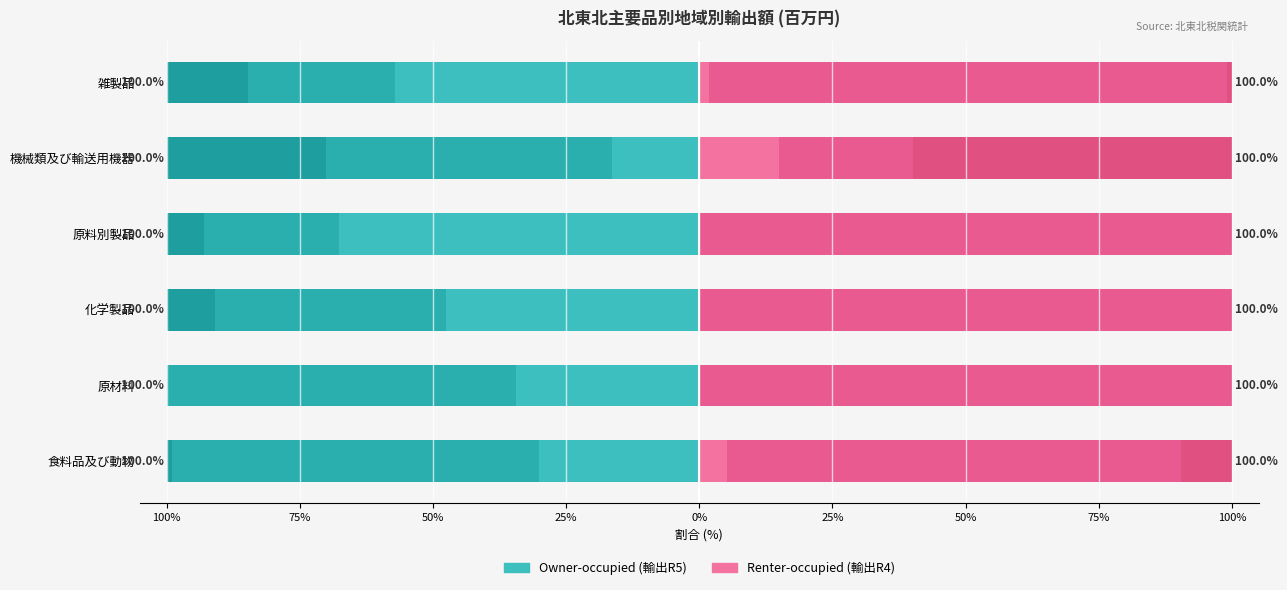

What is the difference between the maximum and minimum values in the Renter: 大洋州 (R5) series?

59.9